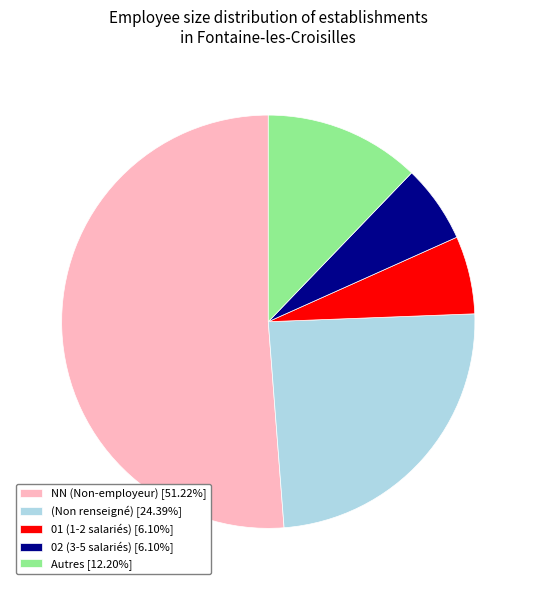

Does NN (Non-employeur) [51.22%] represent more than half of the total?

Yes